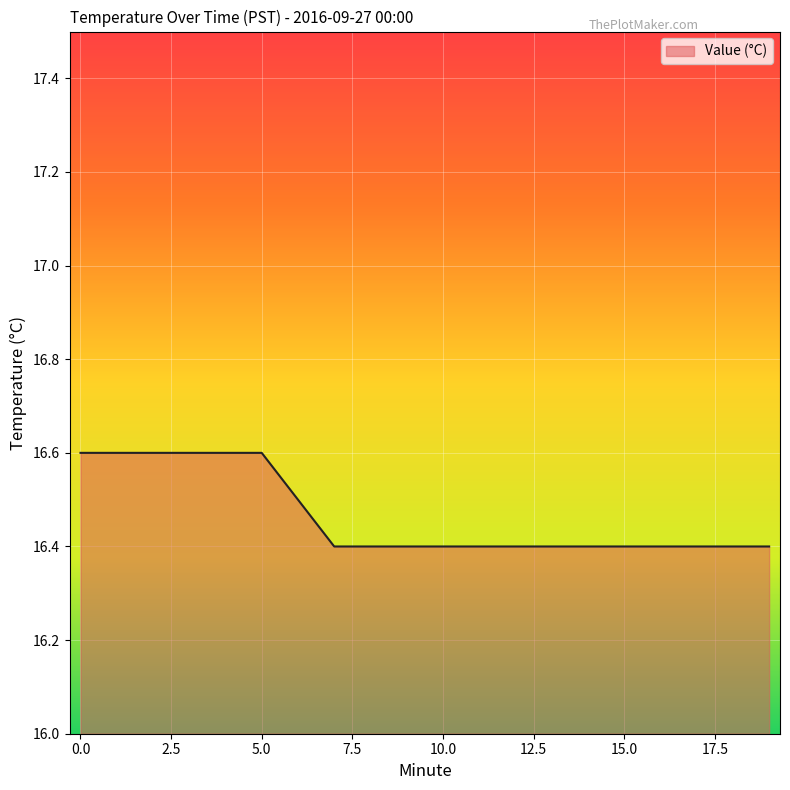

What is the smallest value displayed?

16.4